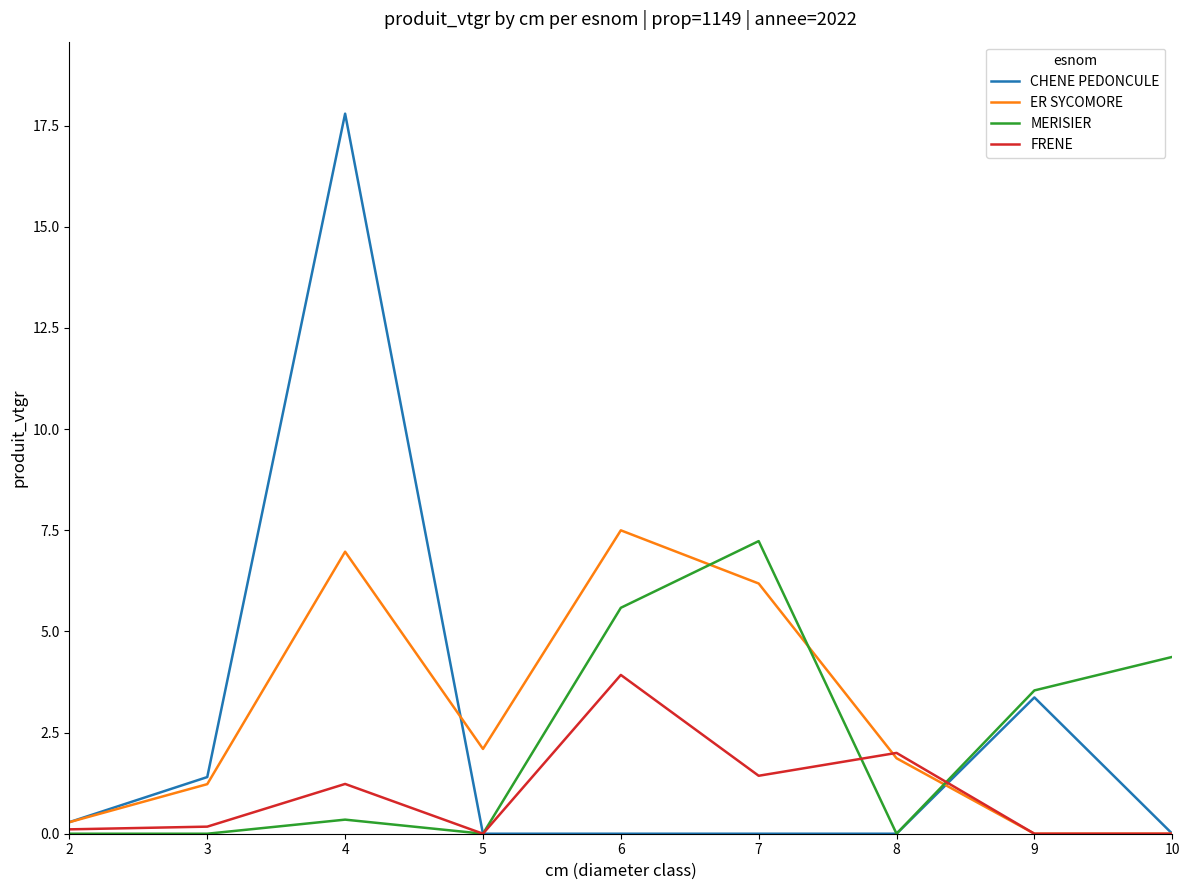

Which series has the largest total across all categories?

ER SYCOMORE